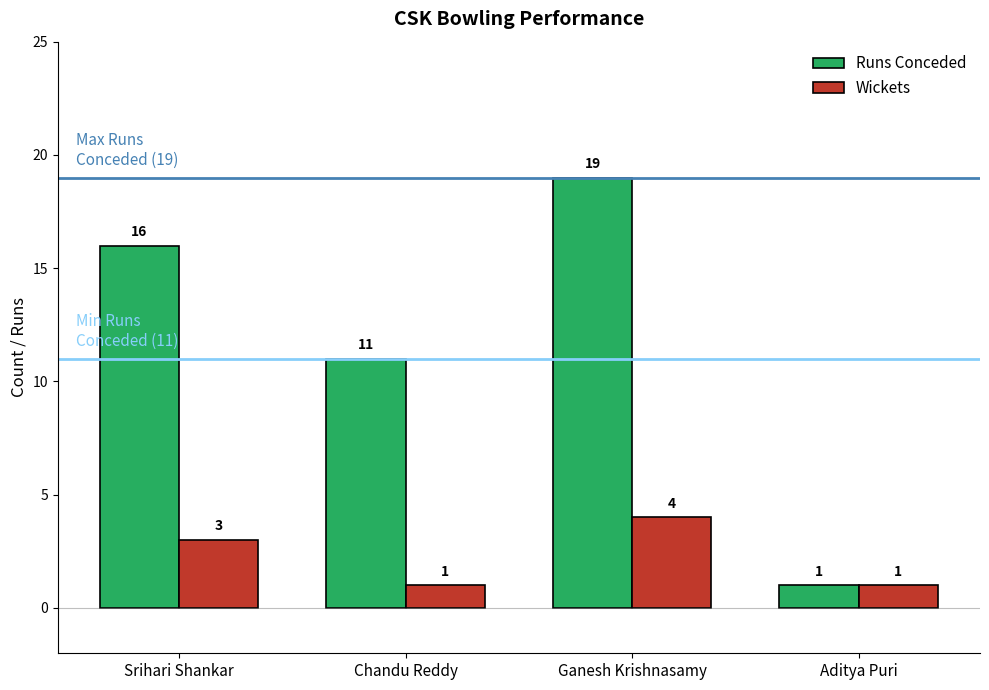

What position from the left is Ganesh Krishnasamy?

3